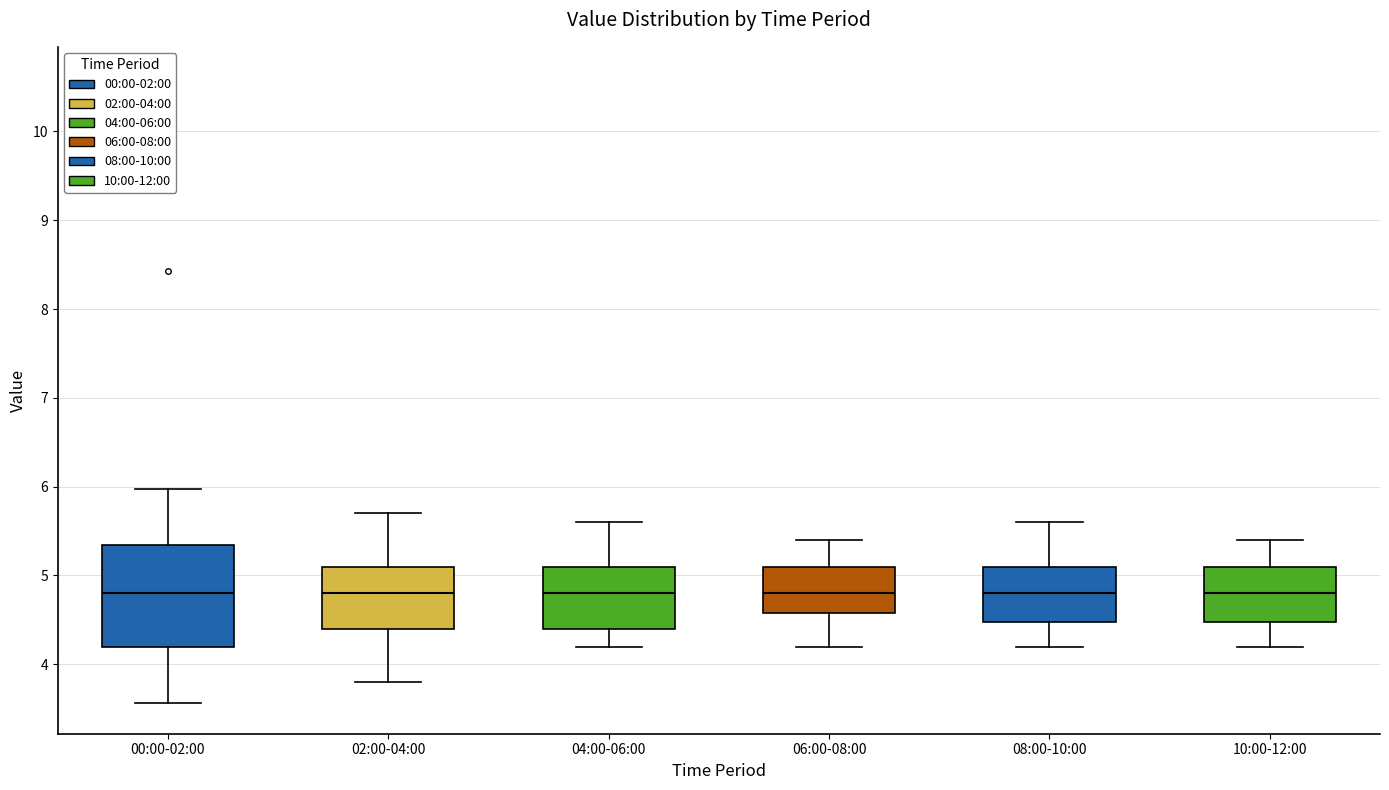

Reading left to right, read every box against the y-axis: the position of its median line, the range the box covers, and the ends of its whiskers. The values are not printed on the chart, so give them approximately, as read against the axis.

00:00-02:00: median 4.8, box 4.2 to 5.3, whiskers 3.6 to 6.0
02:00-04:00: median 4.8, box 4.4 to 5.1, whiskers 3.8 to 5.7
04:00-06:00: median 4.8, box 4.4 to 5.1, whiskers 4.2 to 5.6
06:00-08:00: median 4.8, box 4.6 to 5.1, whiskers 4.2 to 5.4
08:00-10:00: median 4.8, box 4.5 to 5.1, whiskers 4.2 to 5.6
10:00-12:00: median 4.8, box 4.5 to 5.1, whiskers 4.2 to 5.4